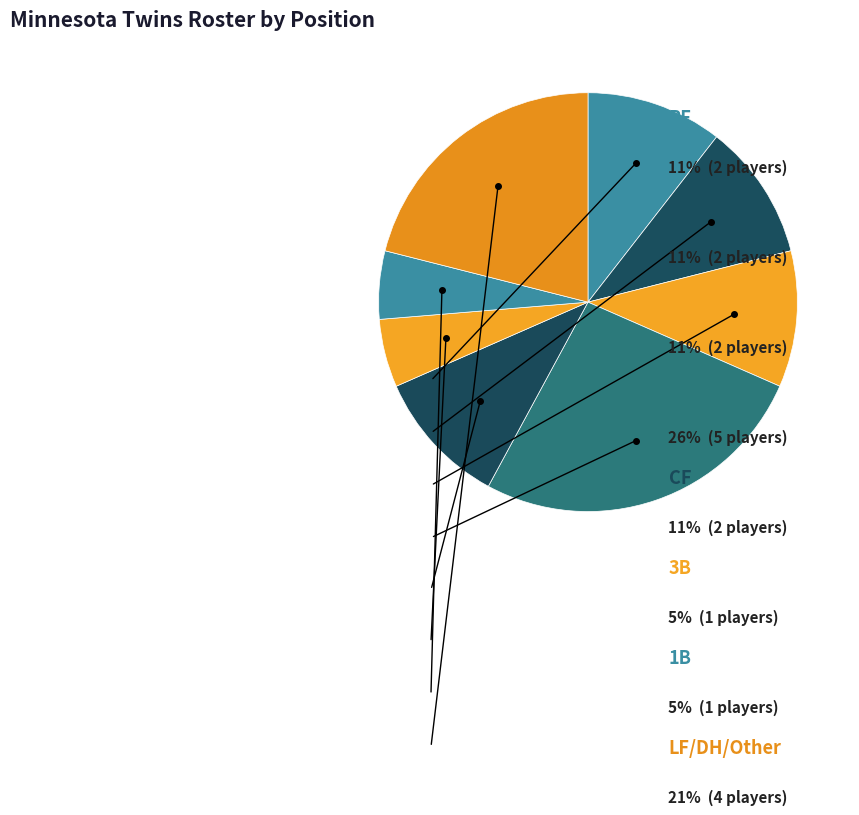

Count the number of slices in the pie.

8